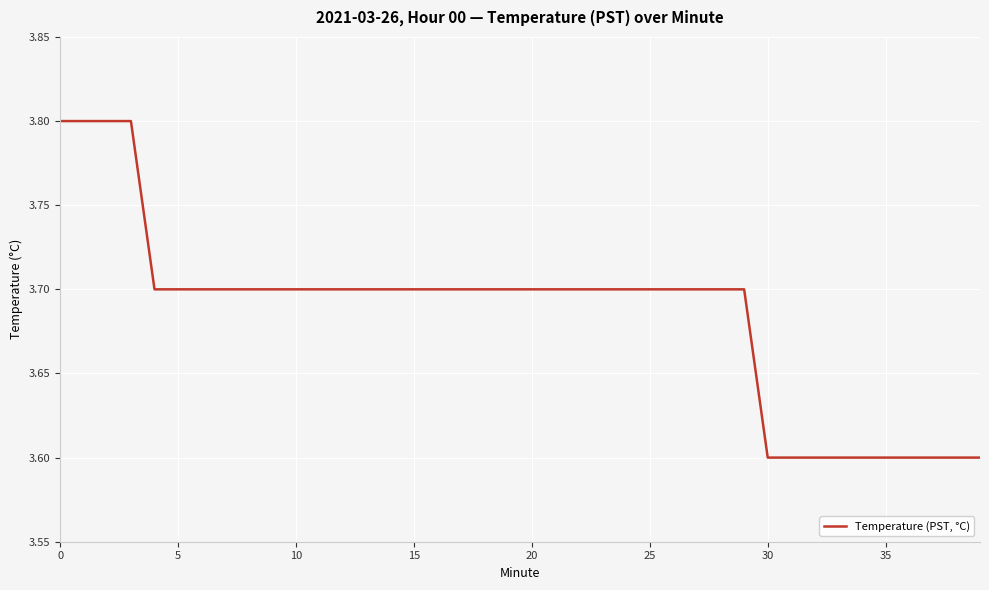

What is the minimum value shown in the chart?

3.6